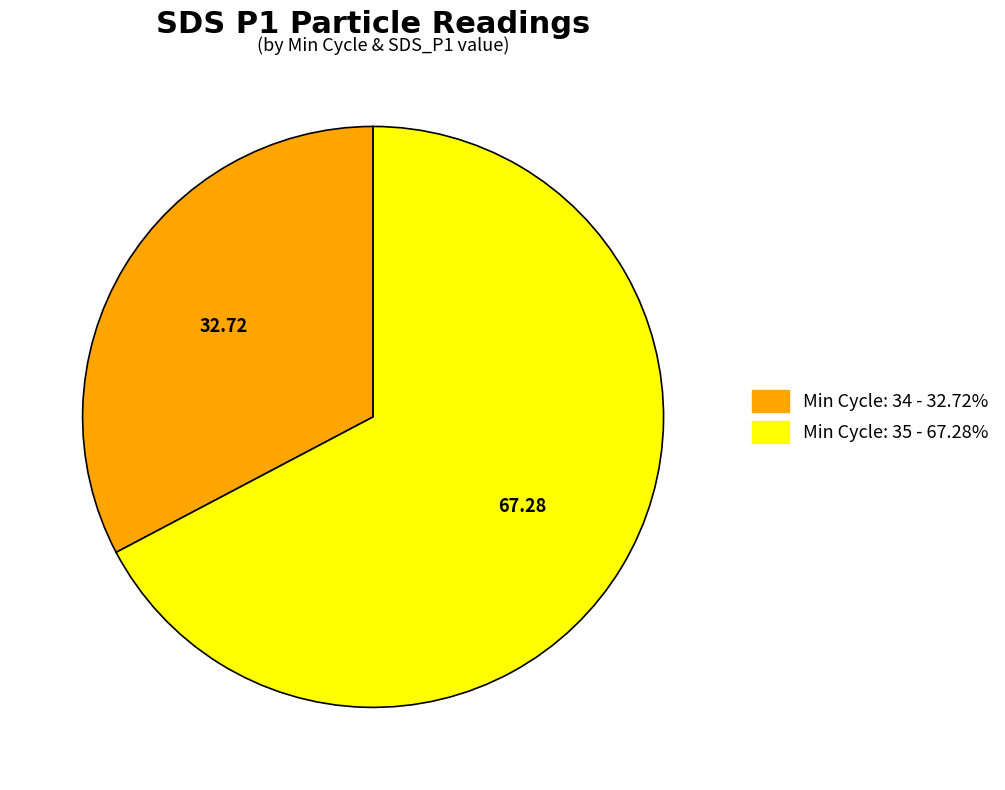

Do Min Cycle: 35 - 67.28% and Min Cycle: 34 - 32.72% together represent more than half of the pie?

Yes